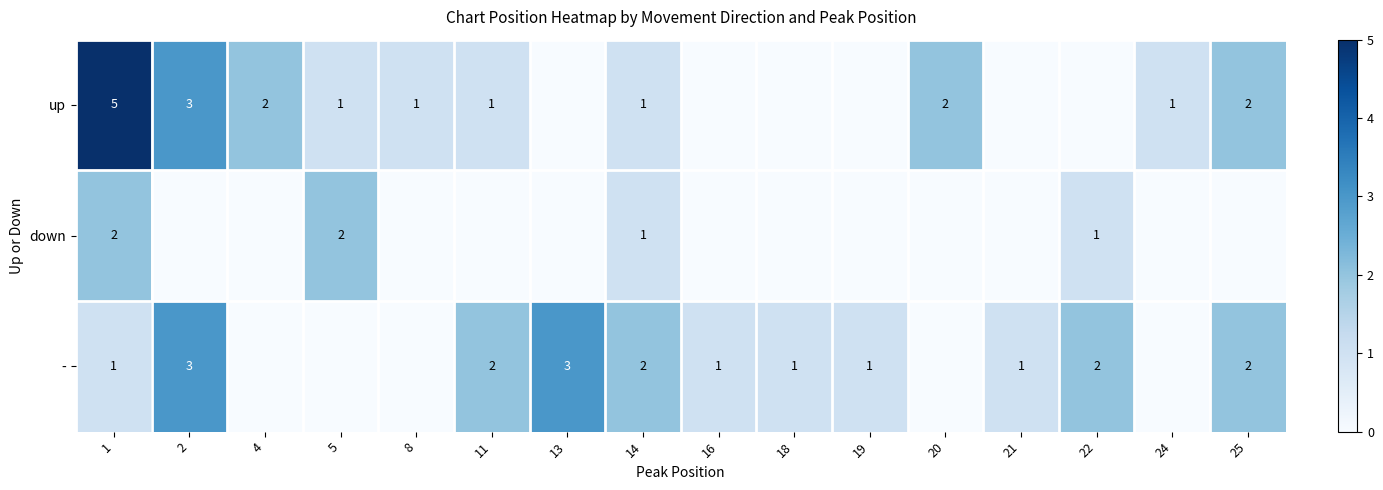

At which category is the sum across all series the highest?

1